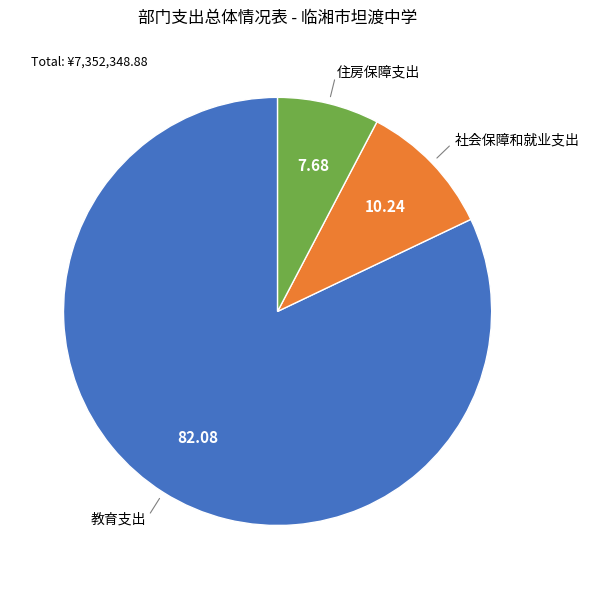

Does any single category account for the majority?

Yes